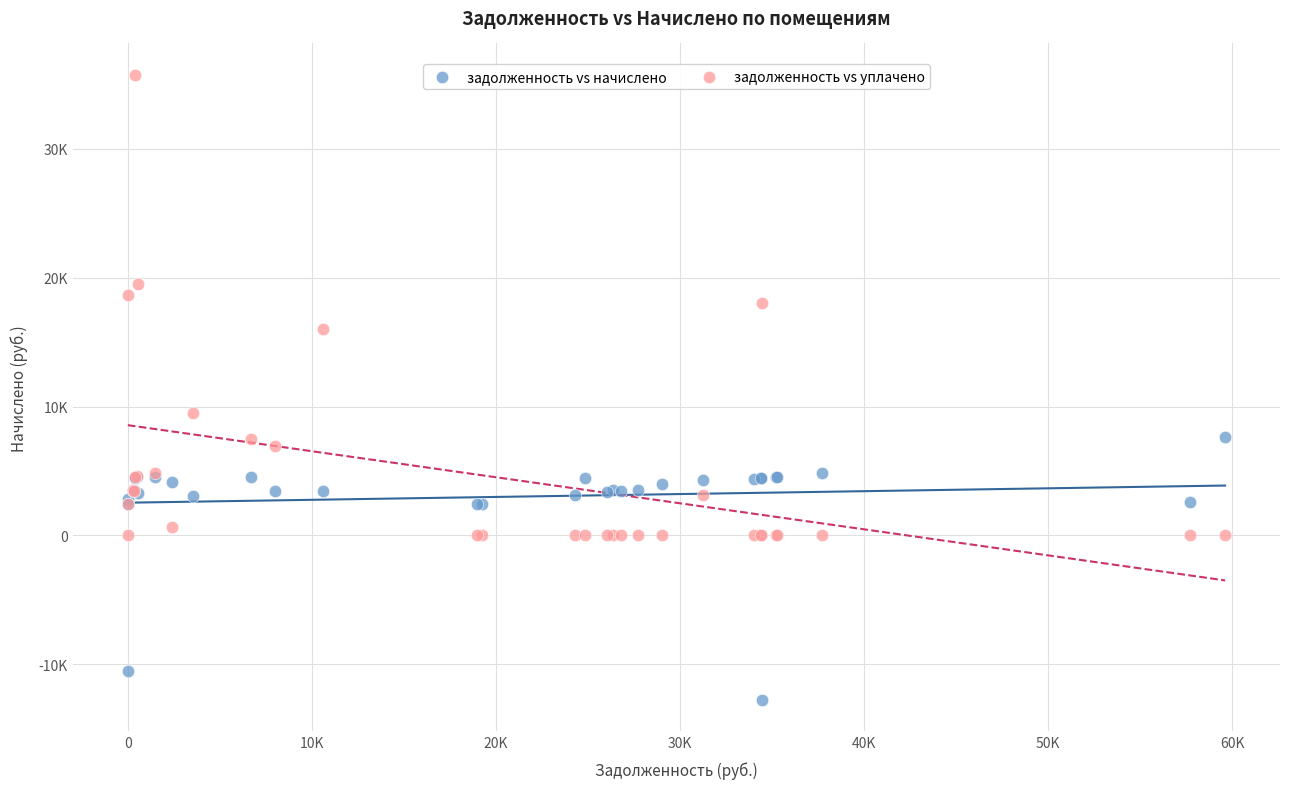

Which series contains the lowest Y value?

задолженность vs начислено